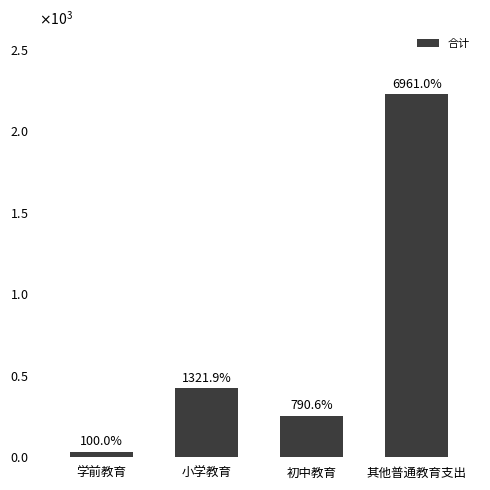

Rank the categories by value from lowest to highest.

学前教育, 初中教育, 小学教育, 其他普通教育支出